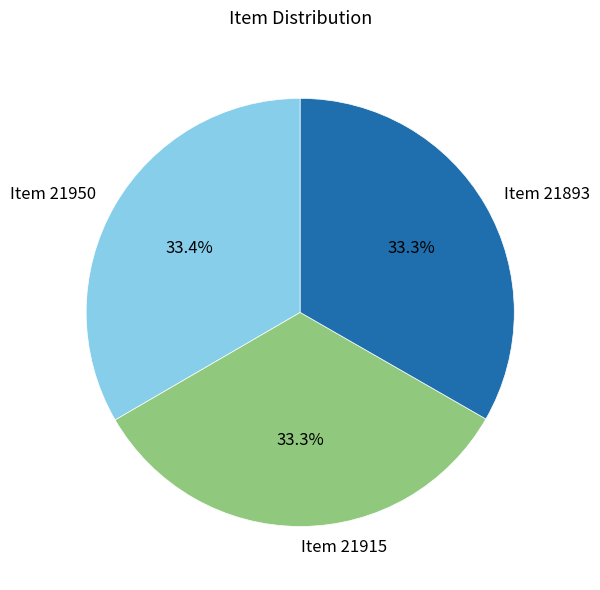

How many slices are in this pie chart?

3